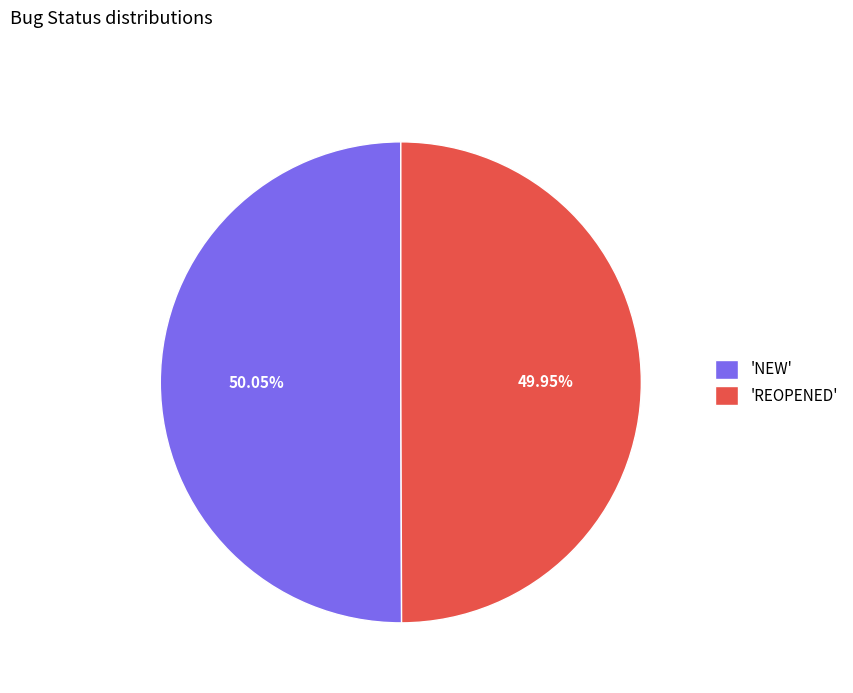

Count the number of slices in the pie.

2